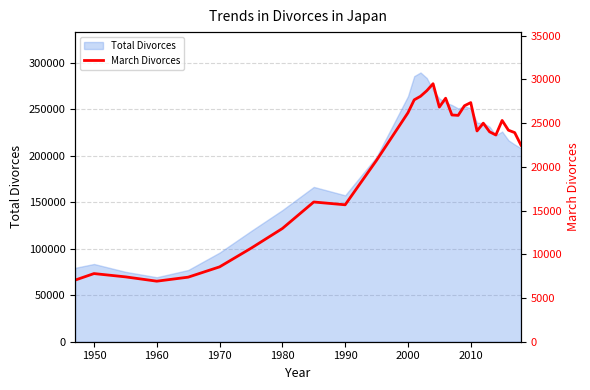

What is the lowest value of the Total Divorces series?

69410